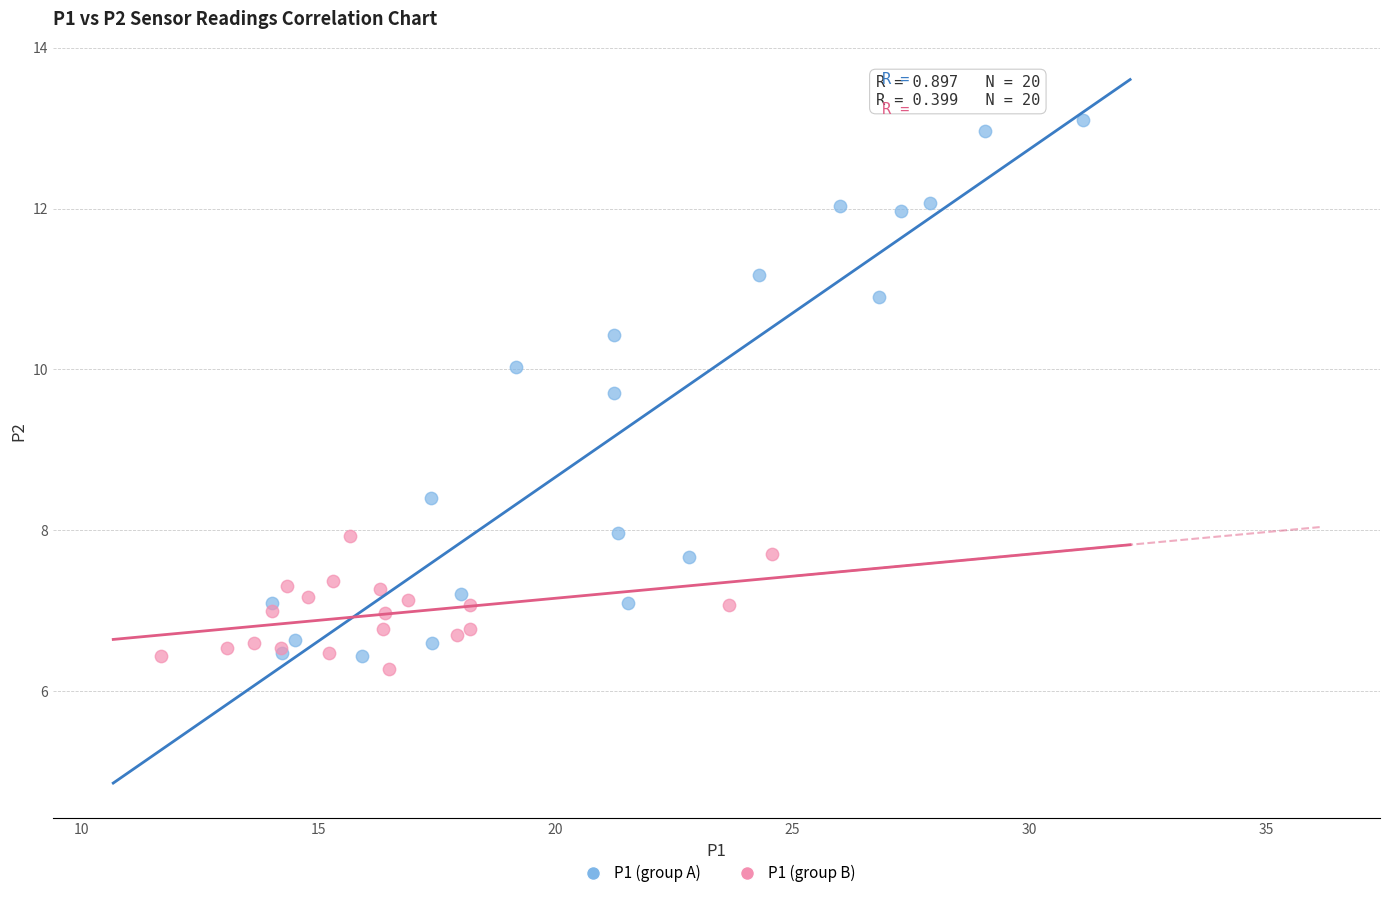

Which series contains the lowest Y value?

P1 (group B)